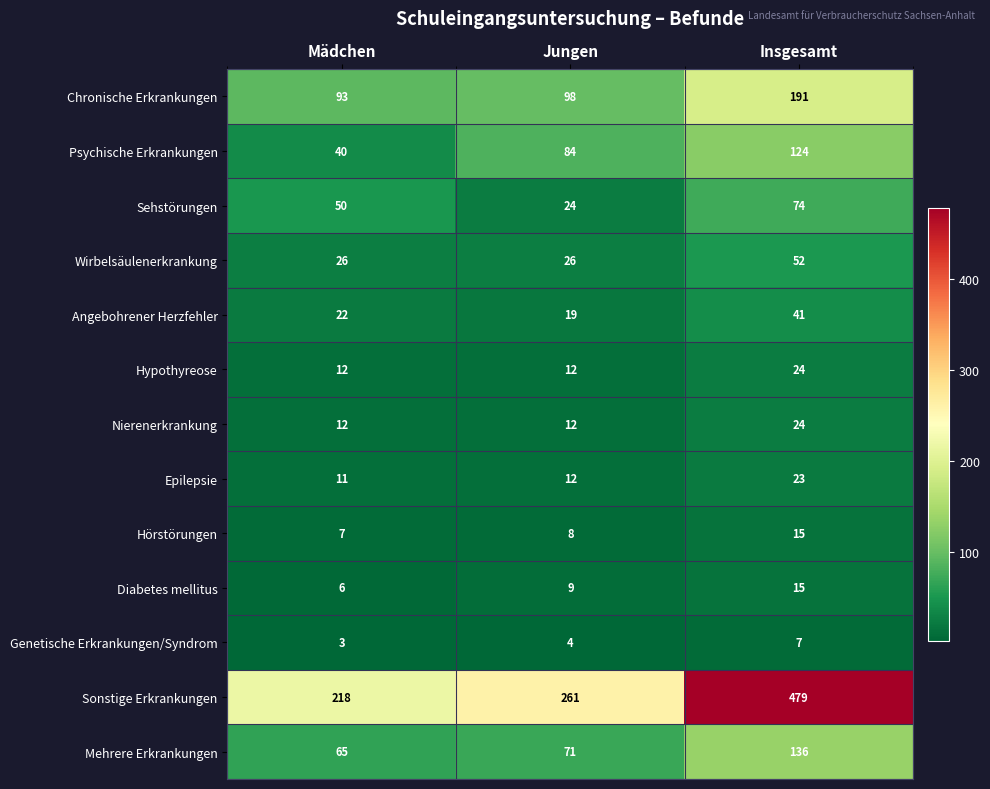

What is the sum of all Hypothyreose values?

48